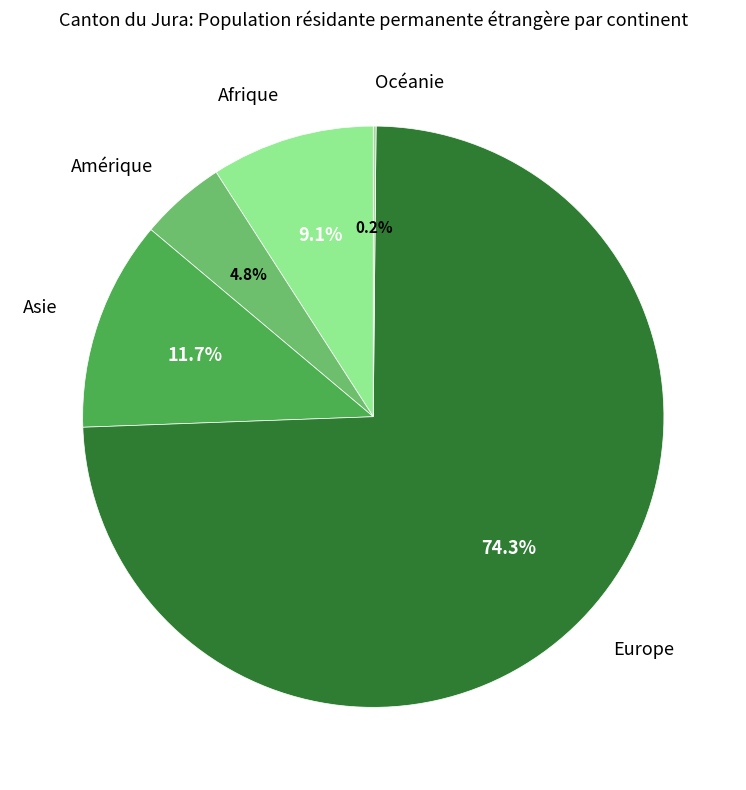

Rank the categories by value from highest to lowest.

Europe, Asie, Afrique, Amérique, Océanie